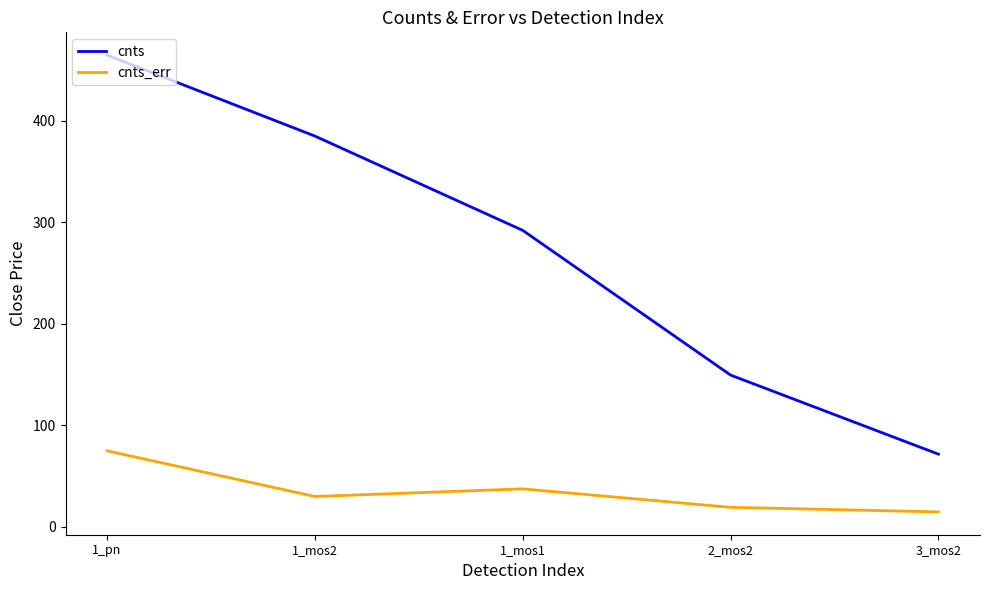

Count the number of data series in this chart.

2